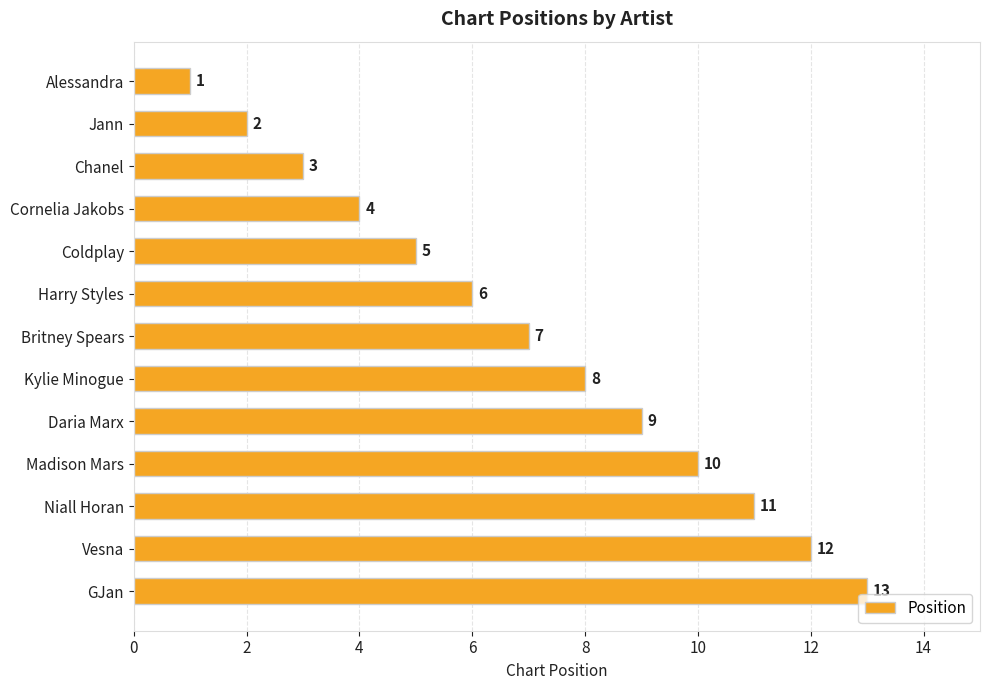

List the labels in order of value, largest first.

GJan, Vesna, Niall Horan, Madison Mars, Daria Marx, Kylie Minogue, Britney Spears, Harry Styles, Coldplay, Cornelia Jakobs, Chanel, Jann, Alessandra